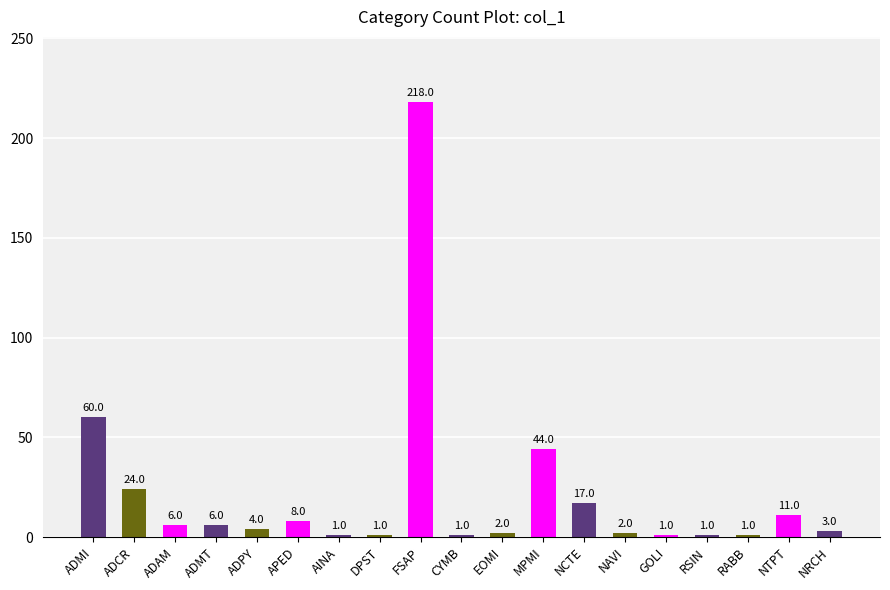

True or false: the data shows 1 at DPST.

True